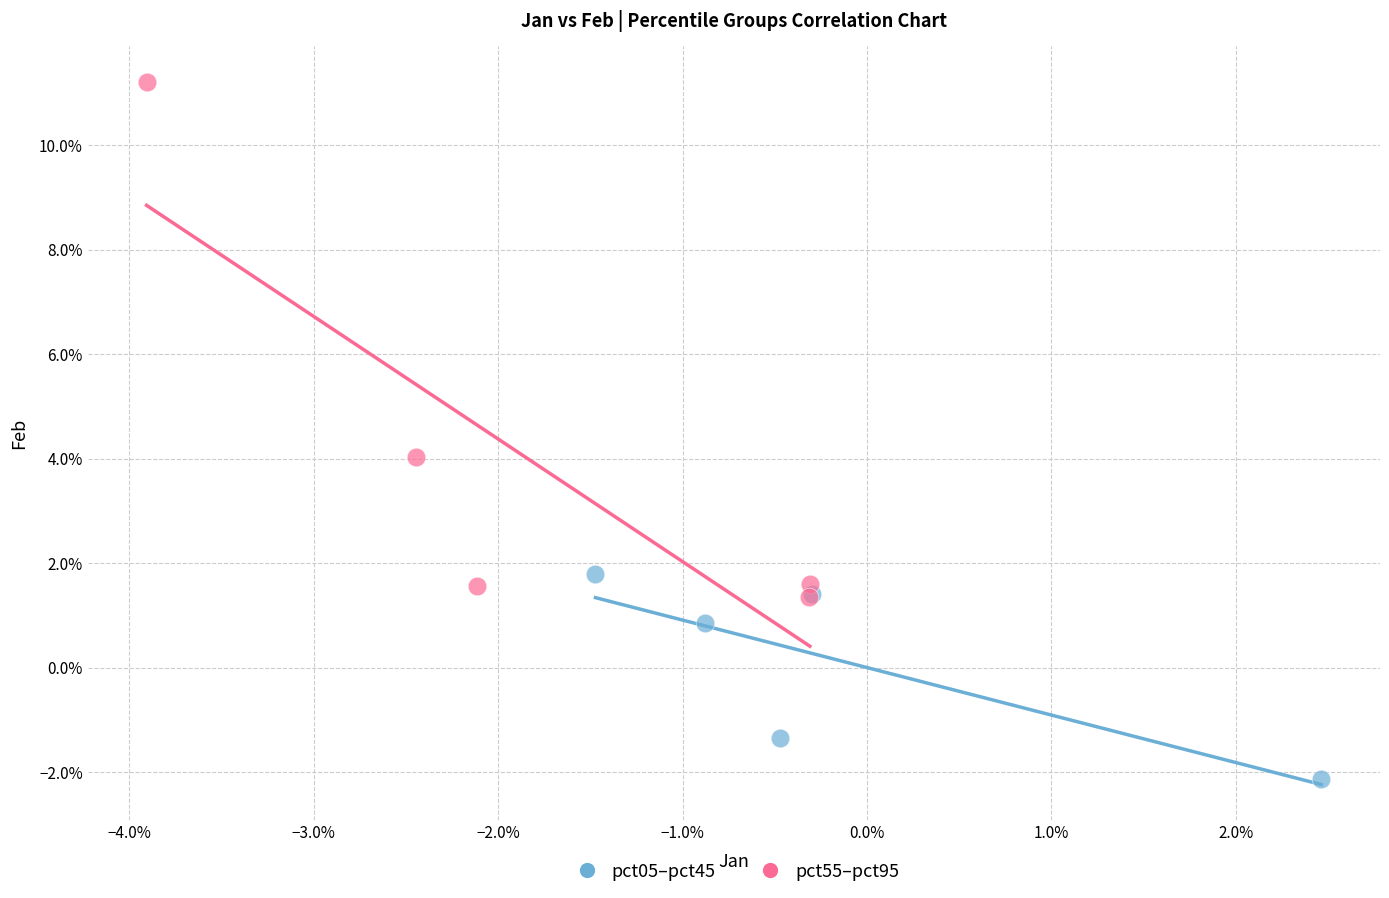

What are all the series names shown in the legend?

pct05–pct45, pct55–pct95